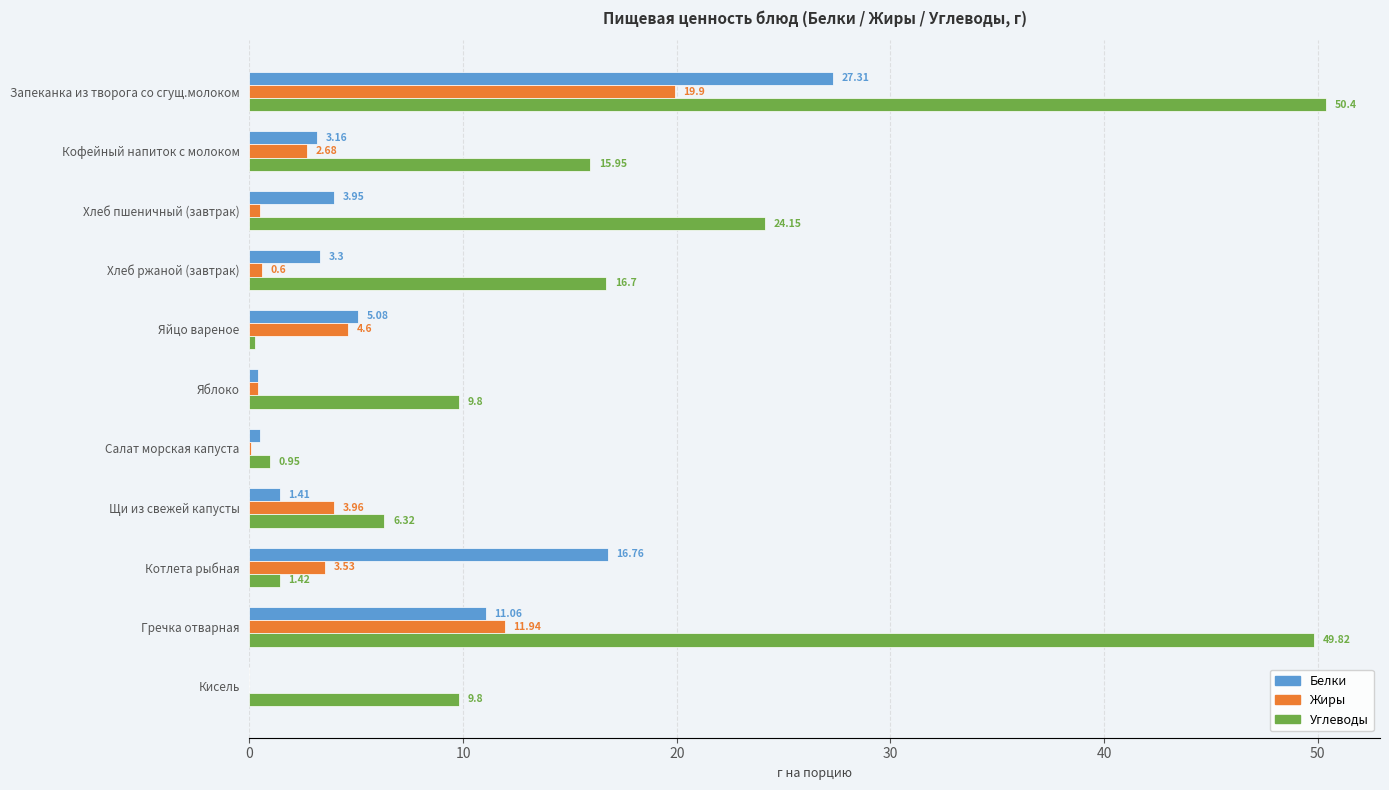

What is the sum of the Углеводы values at Салат морская капуста and Кофейный напиток с молоком?

16.9